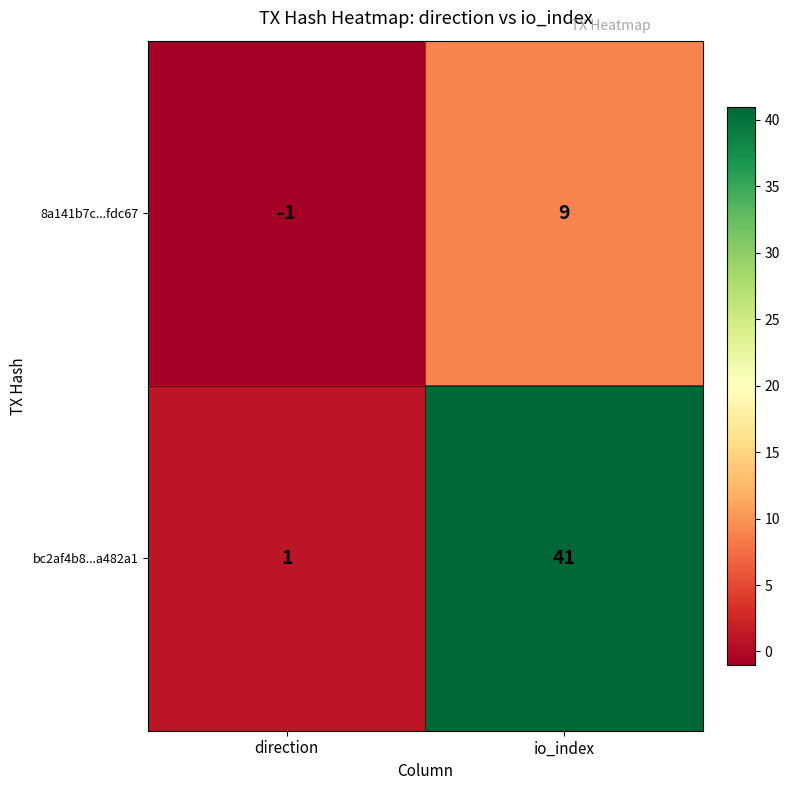

The bc2af4b8...a482a1 series shows 41 at io_index. True or false?

True